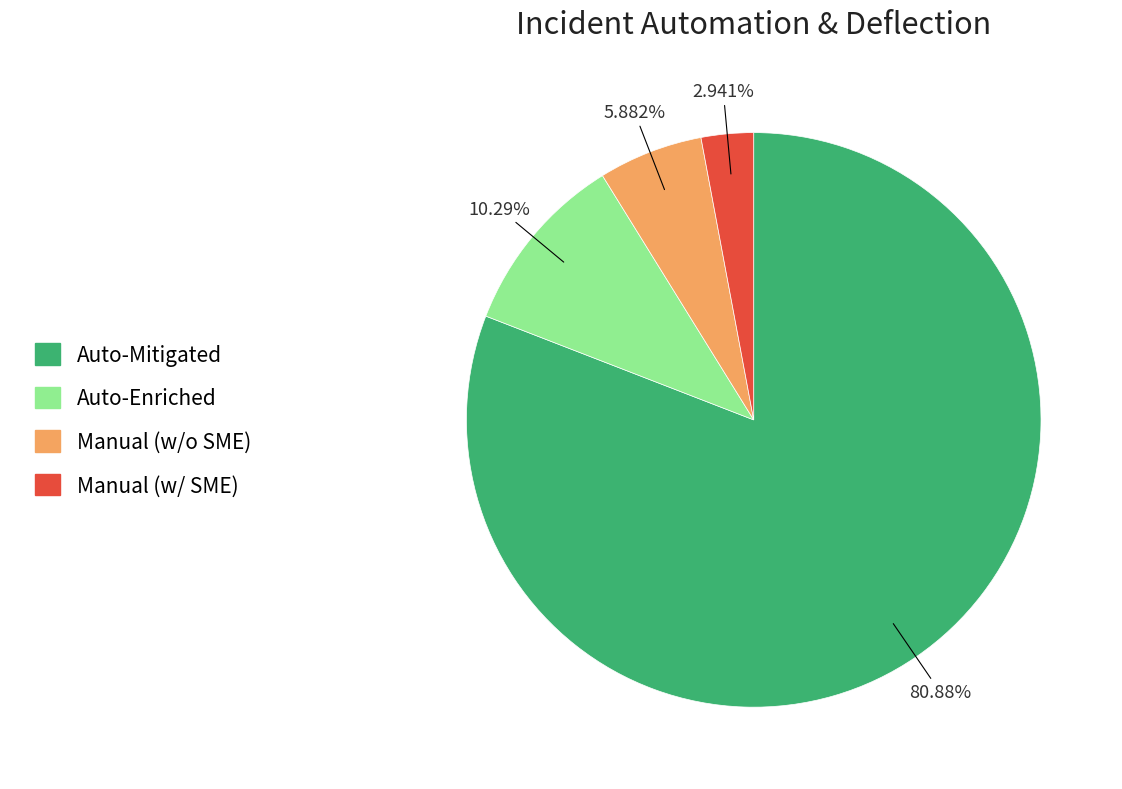

Approximately how many times larger is the value at Manual (w/ SME) compared to Auto-Enriched?

0.3